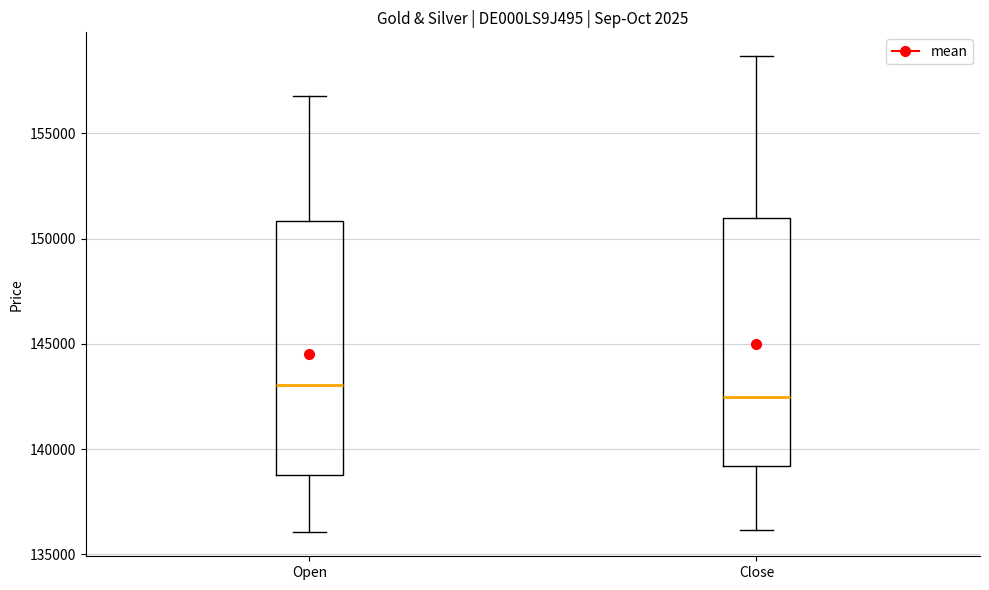

Where is the upper edge of the box for Open on the y-axis? The values are not printed on the chart, so give them approximately, as read against the axis.

151000